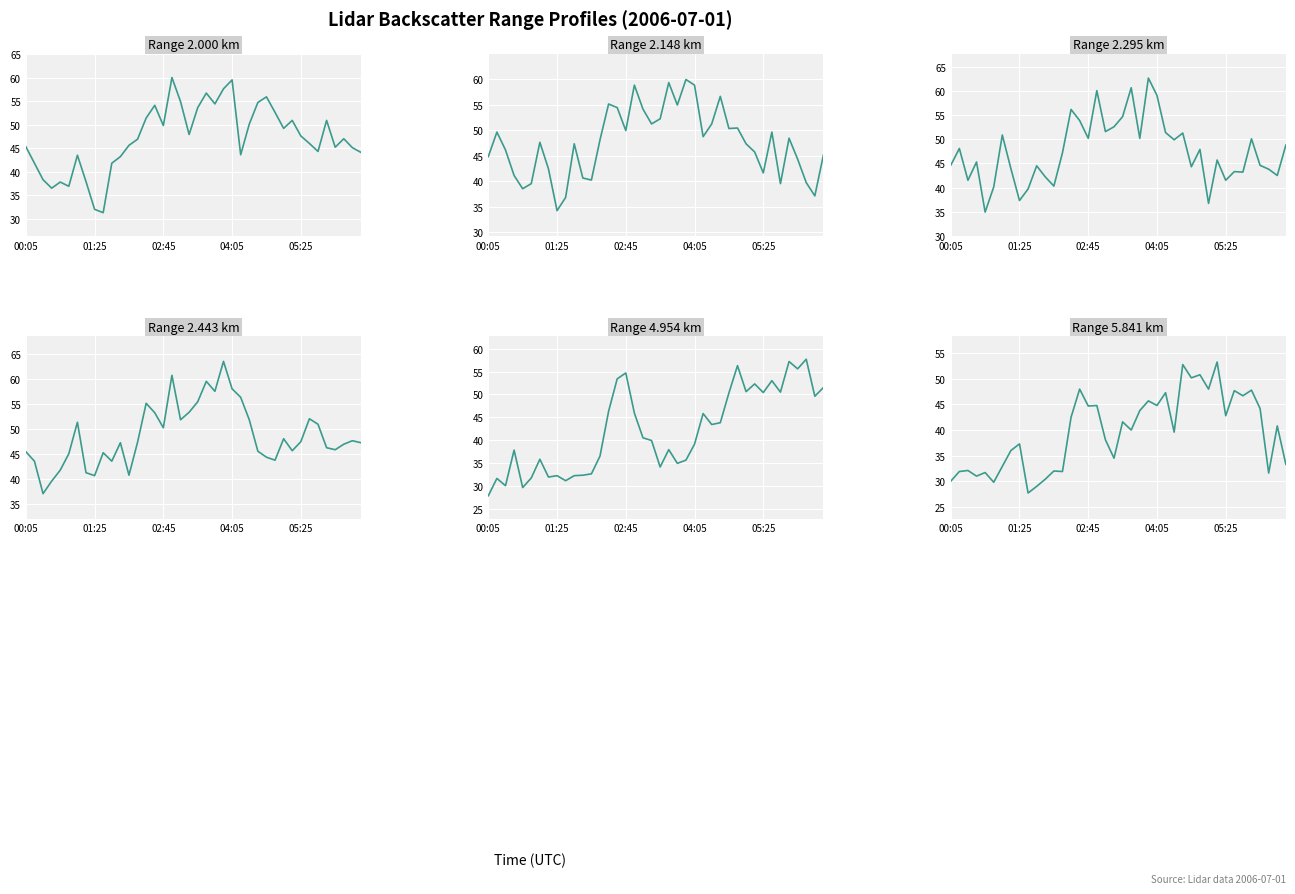

How many values in the 2.148 series are below 48?

20